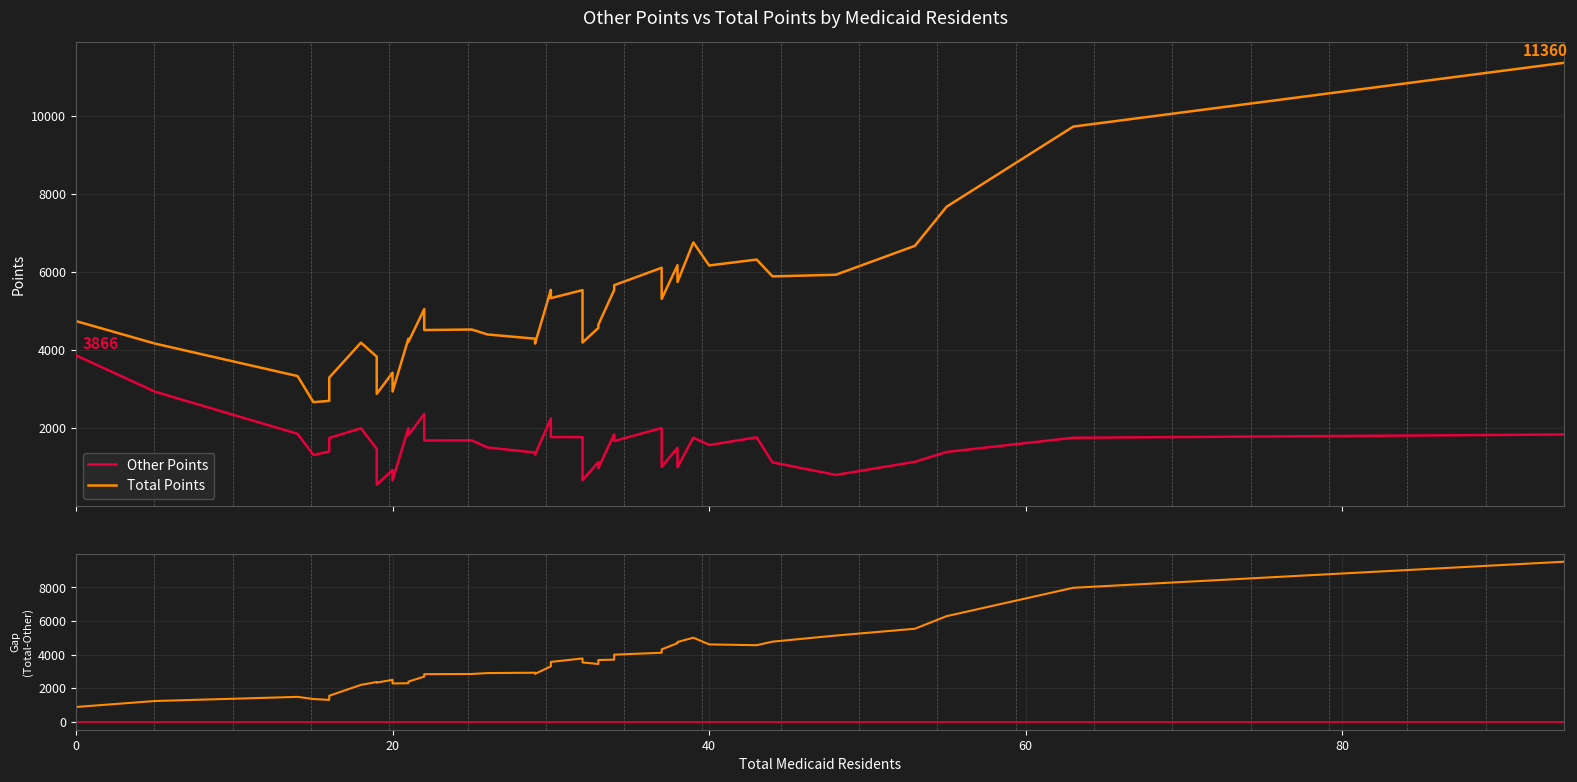

True or false: otherpoints and totpoints intersect in this chart.

False